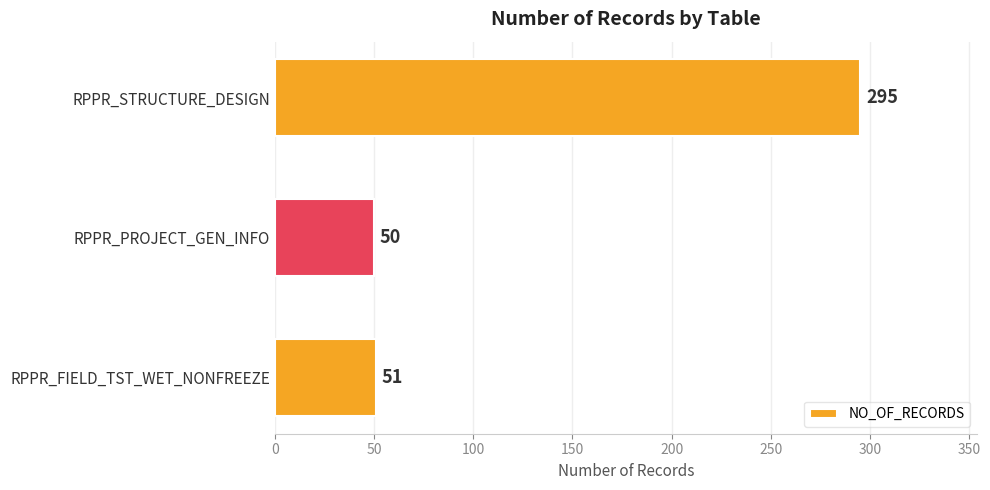

The chart shows a value of 441 at RPPR_STRUCTURE_DESIGN. True or false?

False